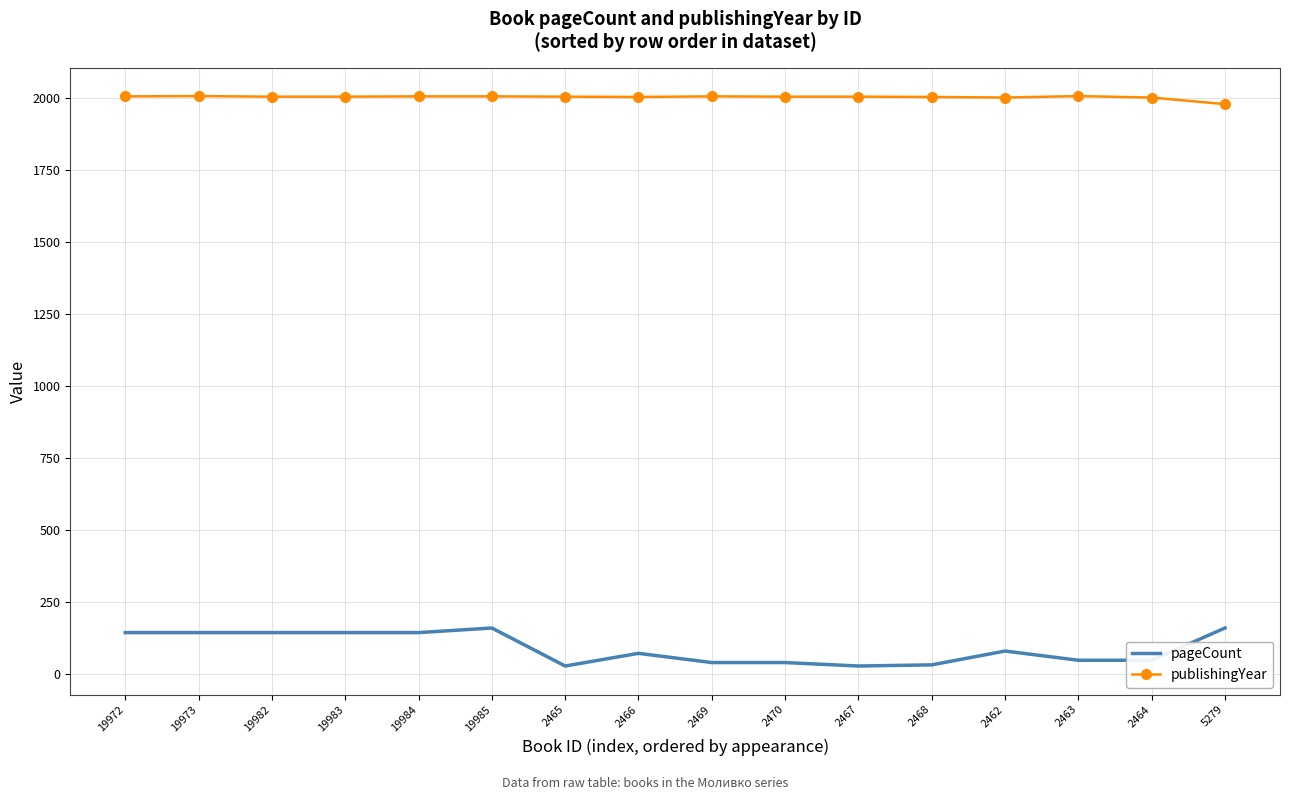

Which series has the largest total across all categories?

publishingYear